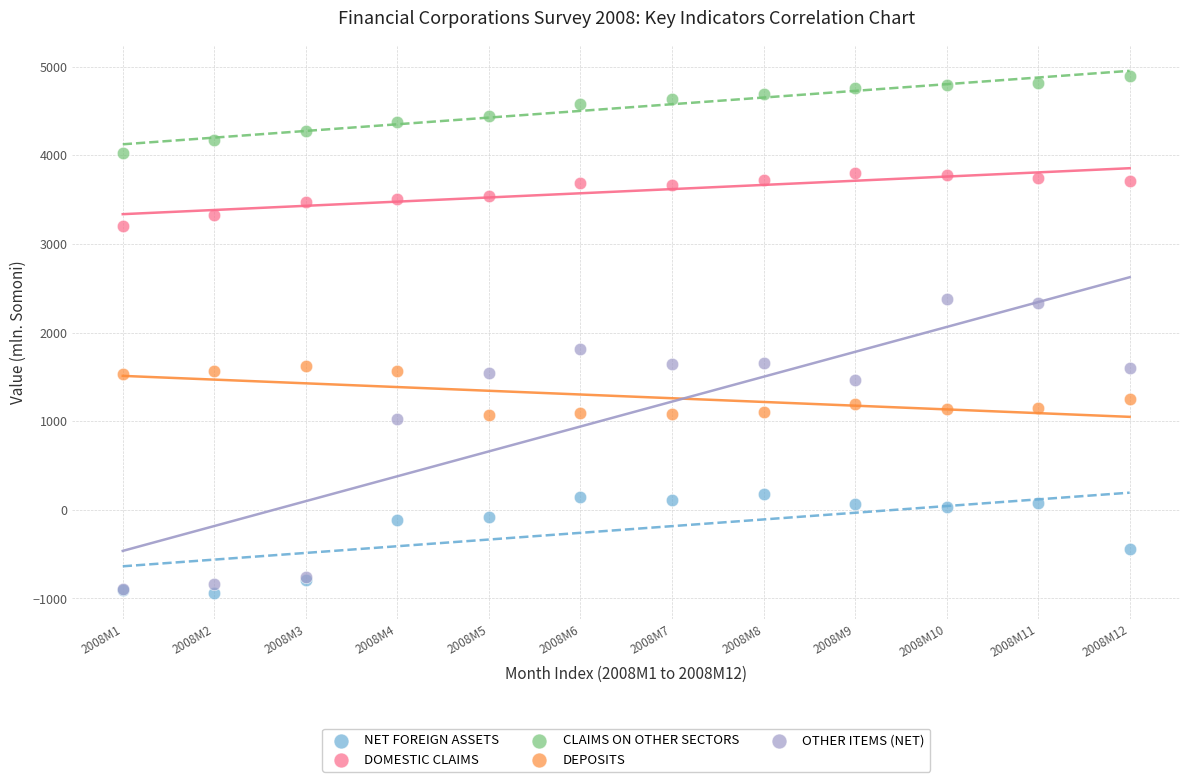

Across all series, what Y value is closest to 1977?

1810.0